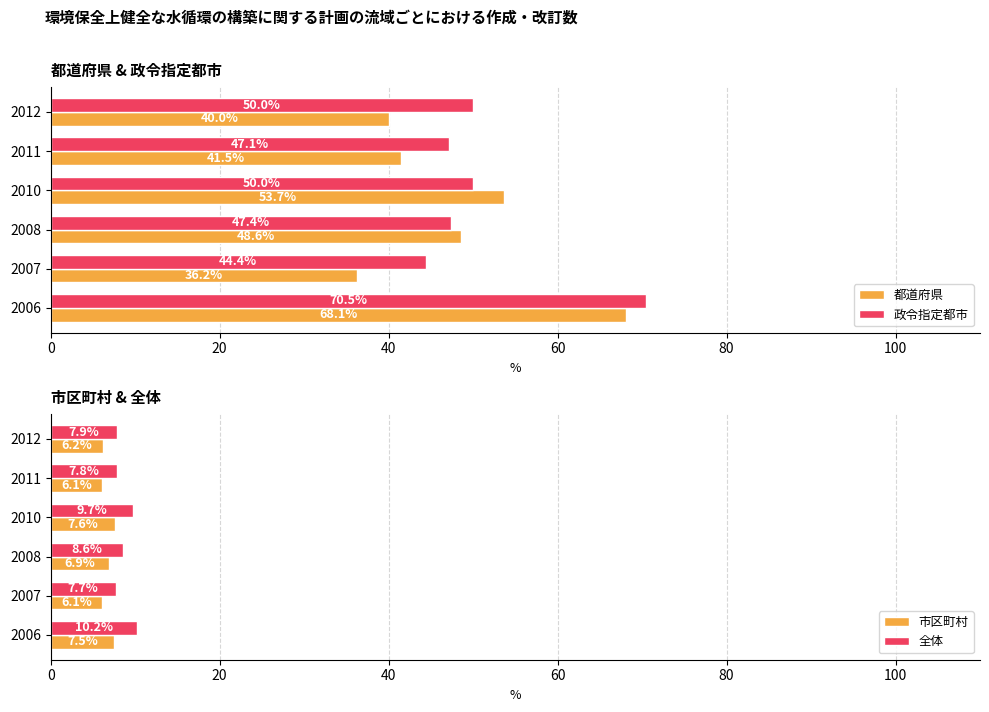

At which label does 市区町村 reach its peak?

2010